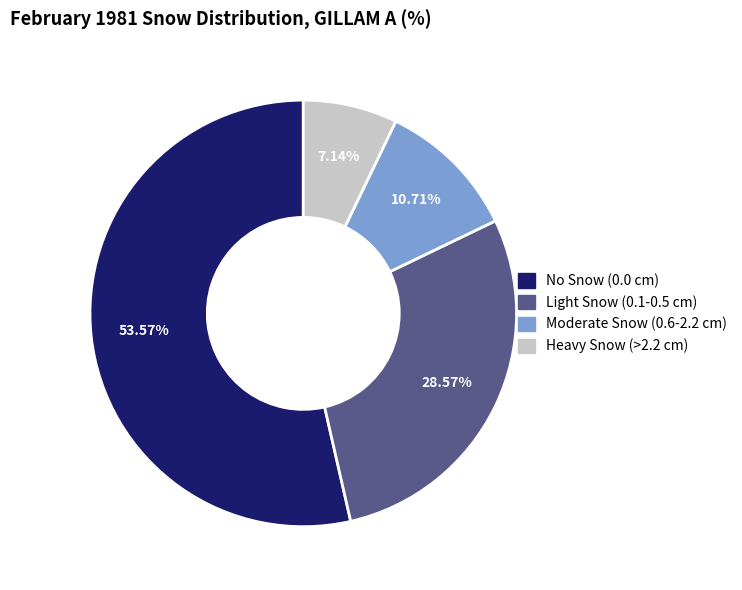

Is there any slice that represents more than half of the pie?

Yes